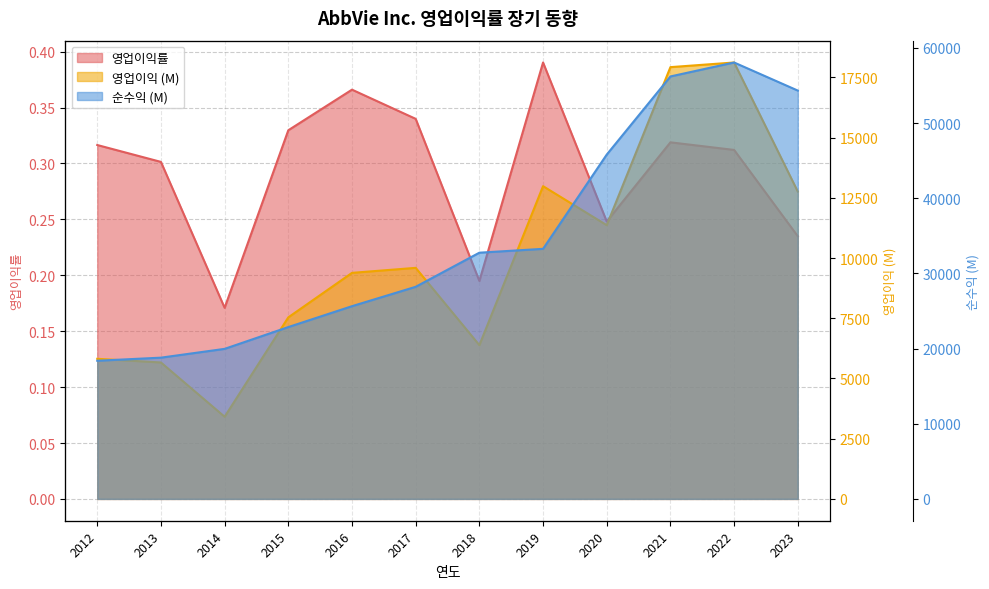

True or false: 영업이익 (M) and 순수익 (M) cross at least once.

False